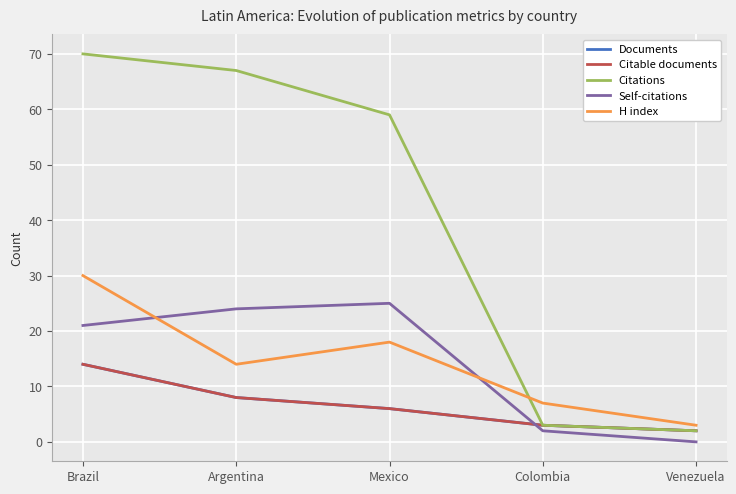

Is this an area chart (filled region under the line)?

No